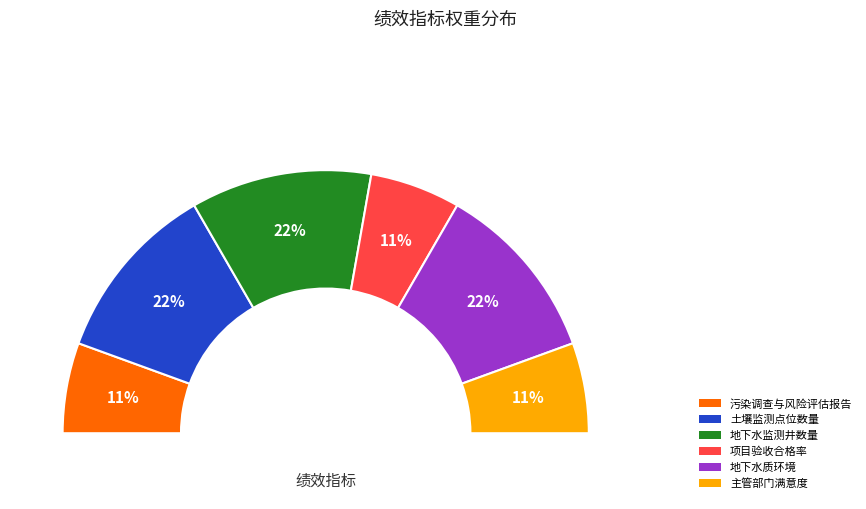

Combined, what portion of the pie is 项目验收合格率 and 保障辖区地下水质环境?

33.3%